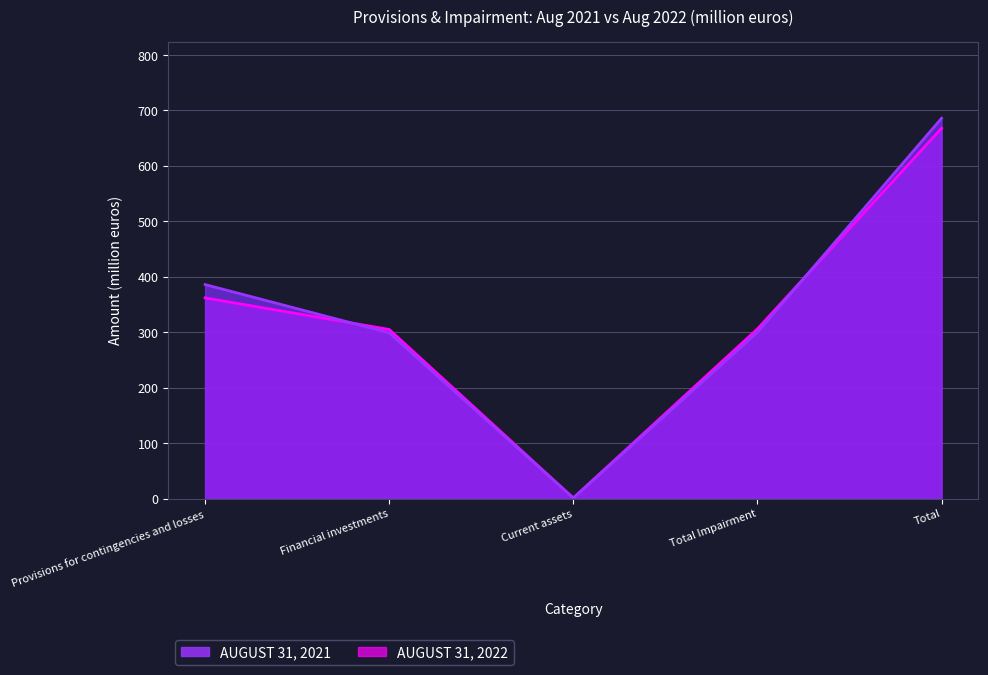

Which category has the lowest value in the AUGUST 31, 2021 series?

Current assets